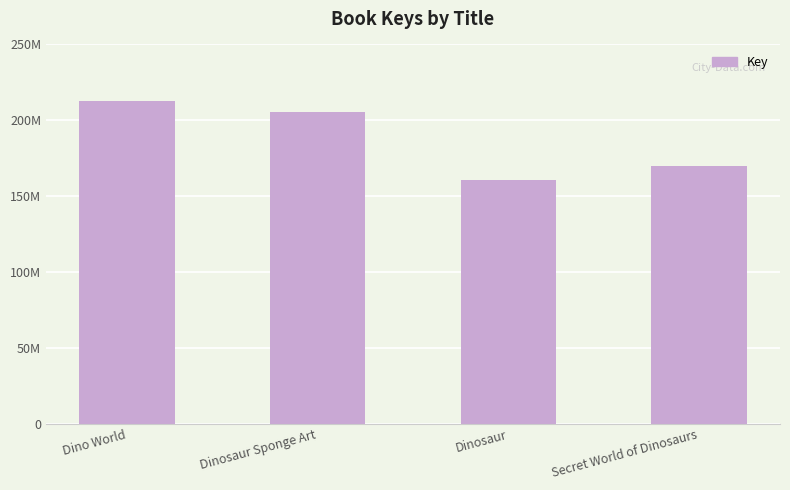

At which category does the chart reach its minimum across all series?

Dinosaur